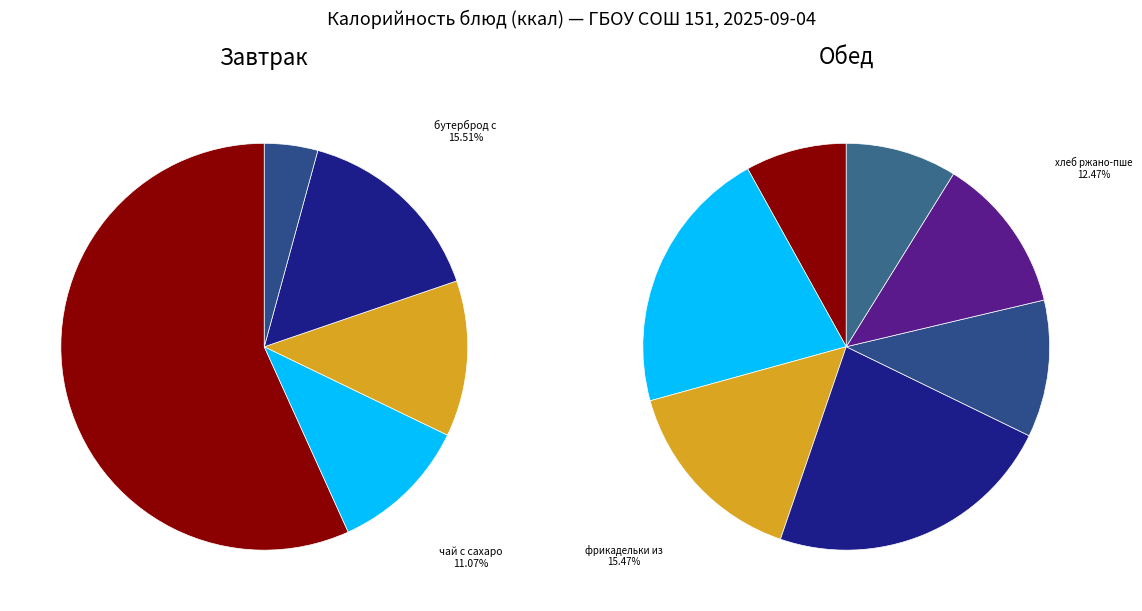

The омлет с сыром slice represents 22% of the pie. True or false?

True